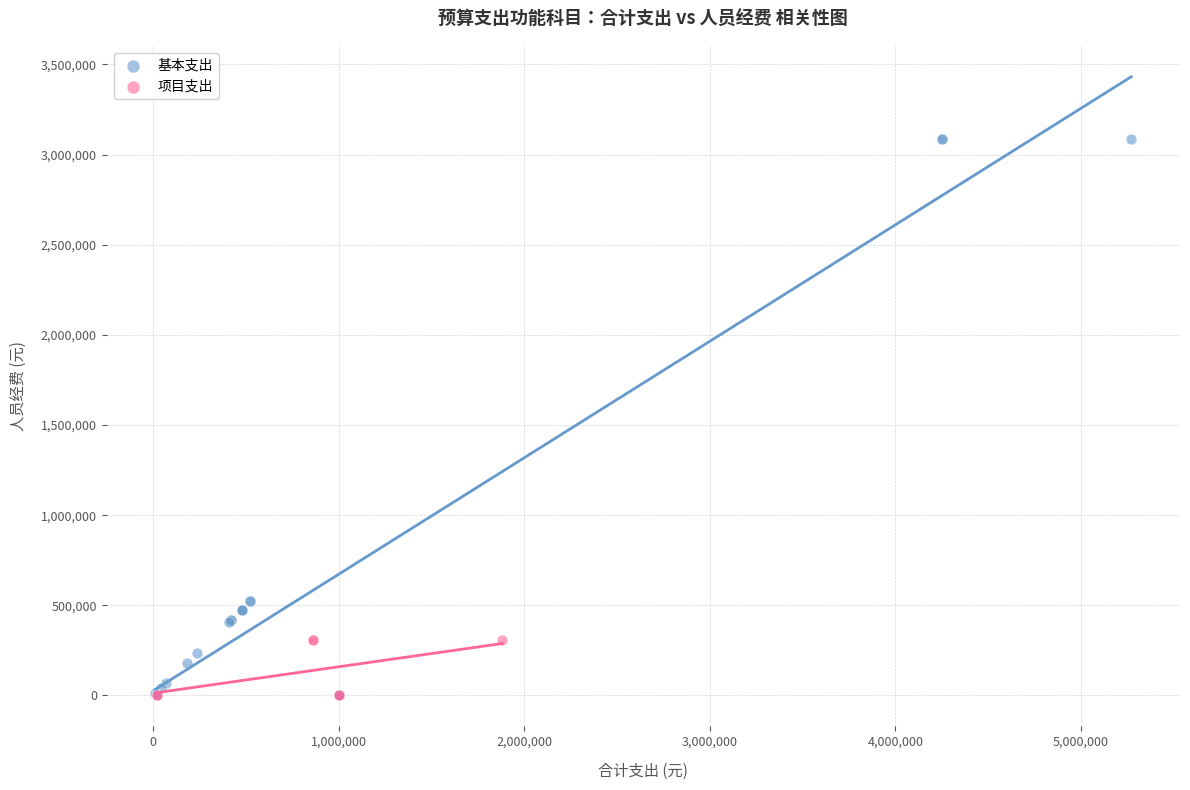

Which series contains the highest Y value?

基本支出